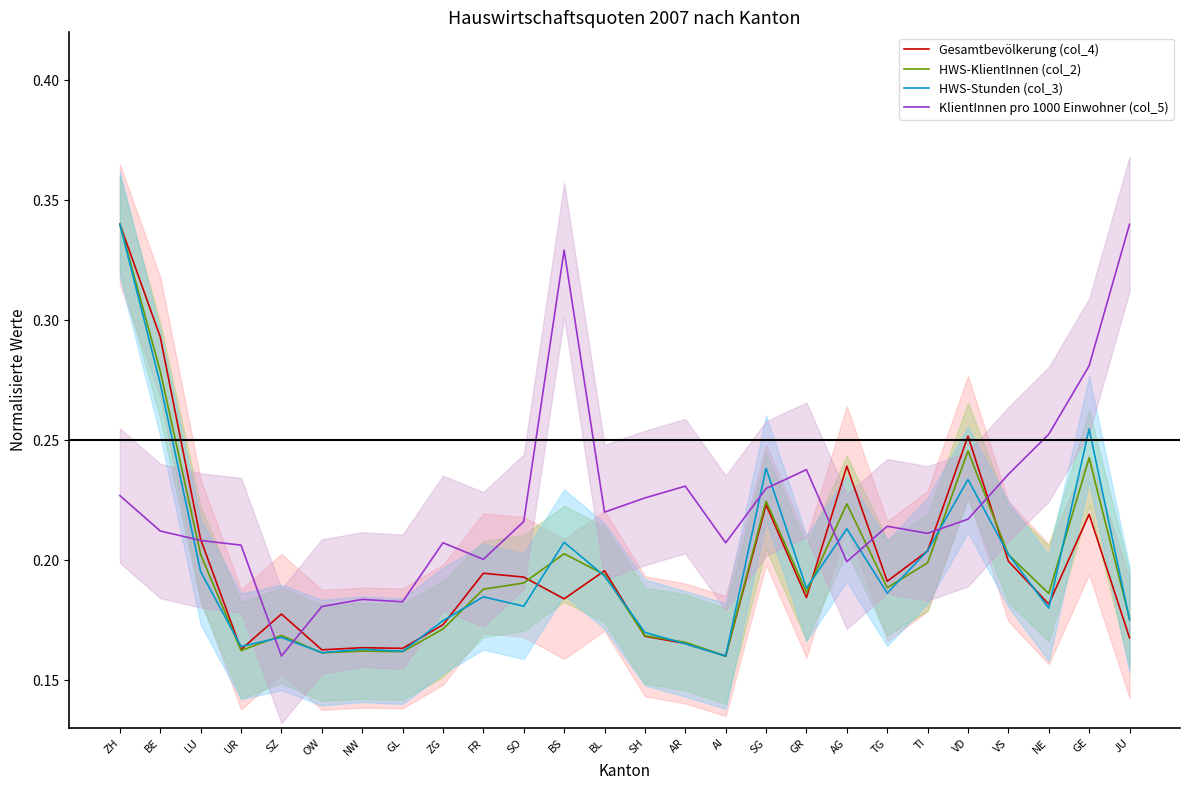

At which category does HWS-Stunden (col_3) reach its first local peak?

SZ